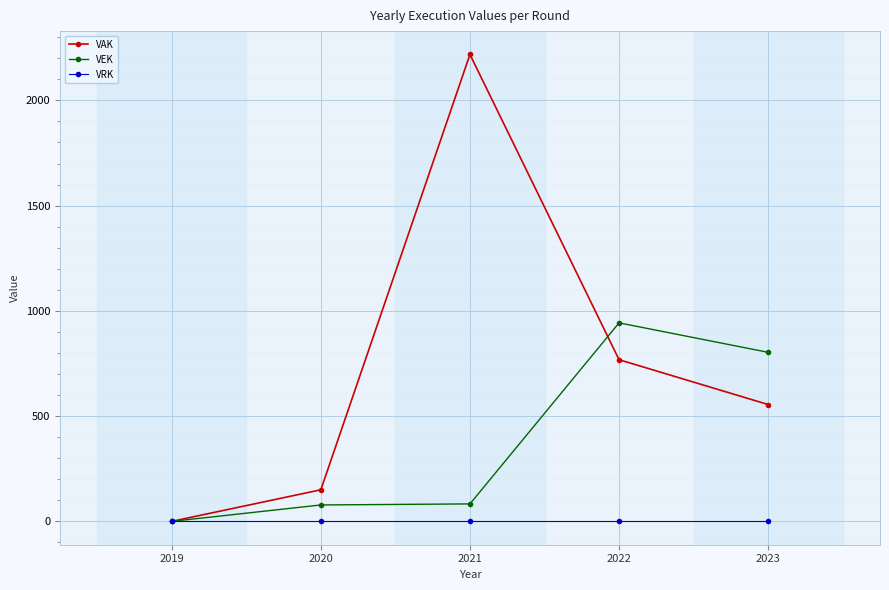

At which category is the sum across all series the highest?

2021